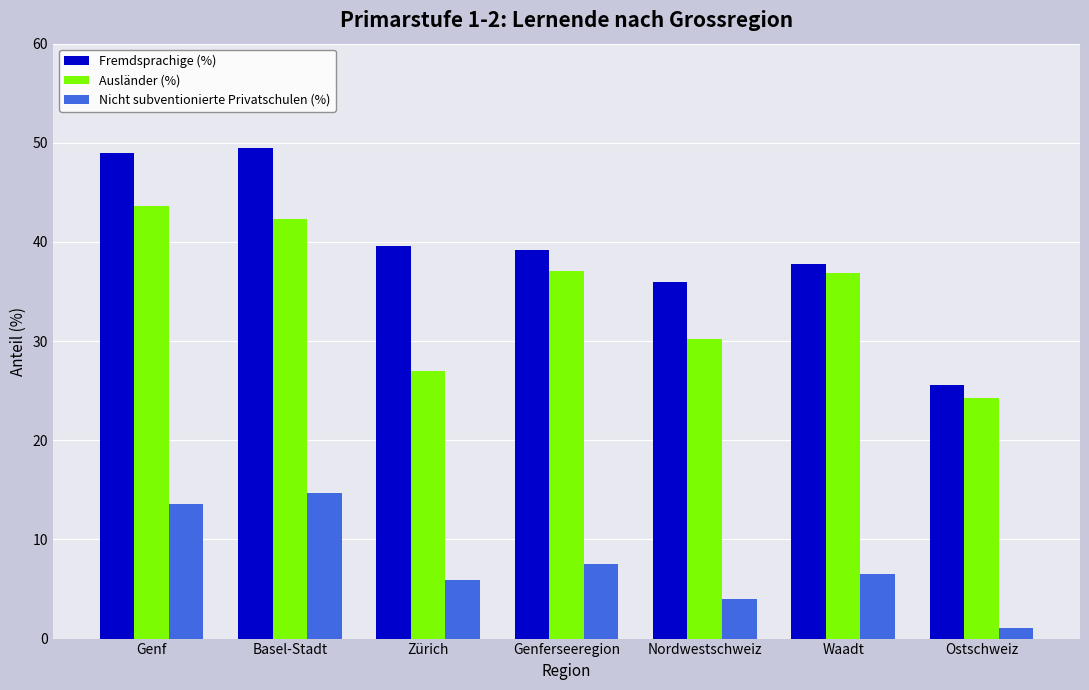

List the series in order of their overall mean, lowest first.

Nicht subventionierte Privatschulen (%), Ausländer (%), Fremdsprachige (%)